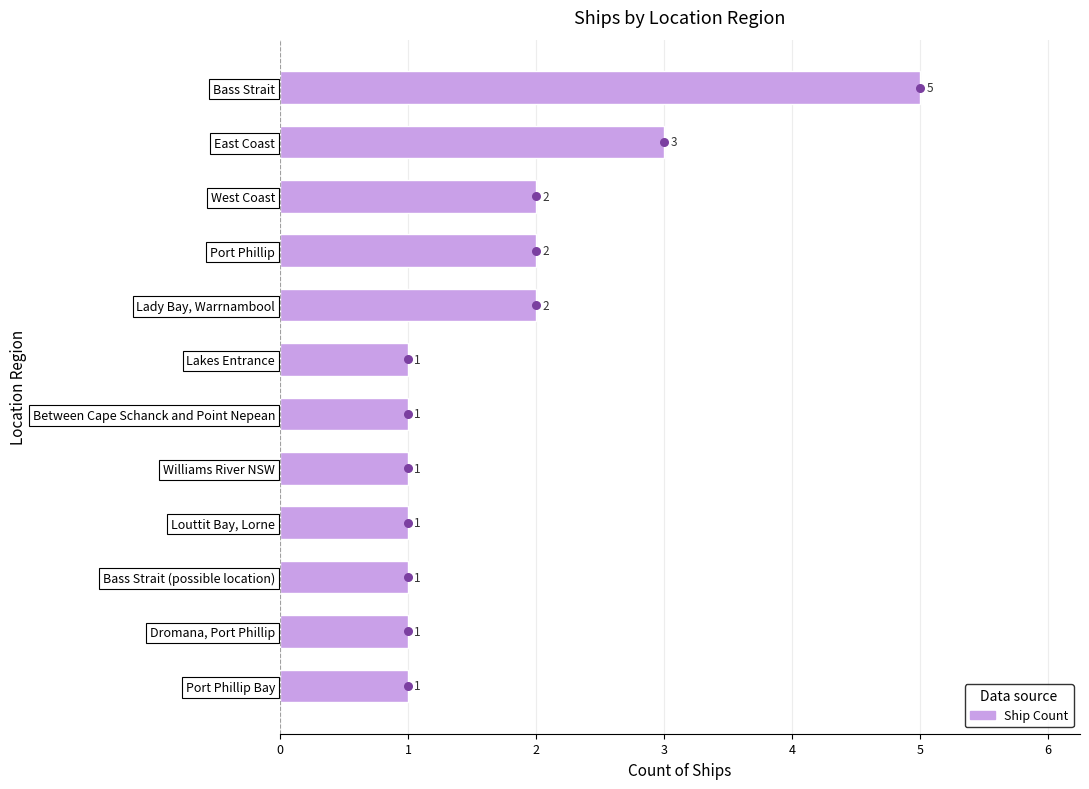

What is the change in value from Lady Bay, Warrnambool to Dromana, Port Phillip?

-1